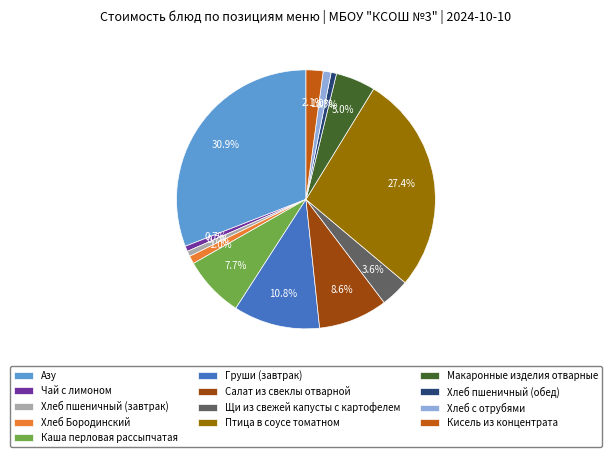

Is Хлеб Бородинский the majority of the pie?

No